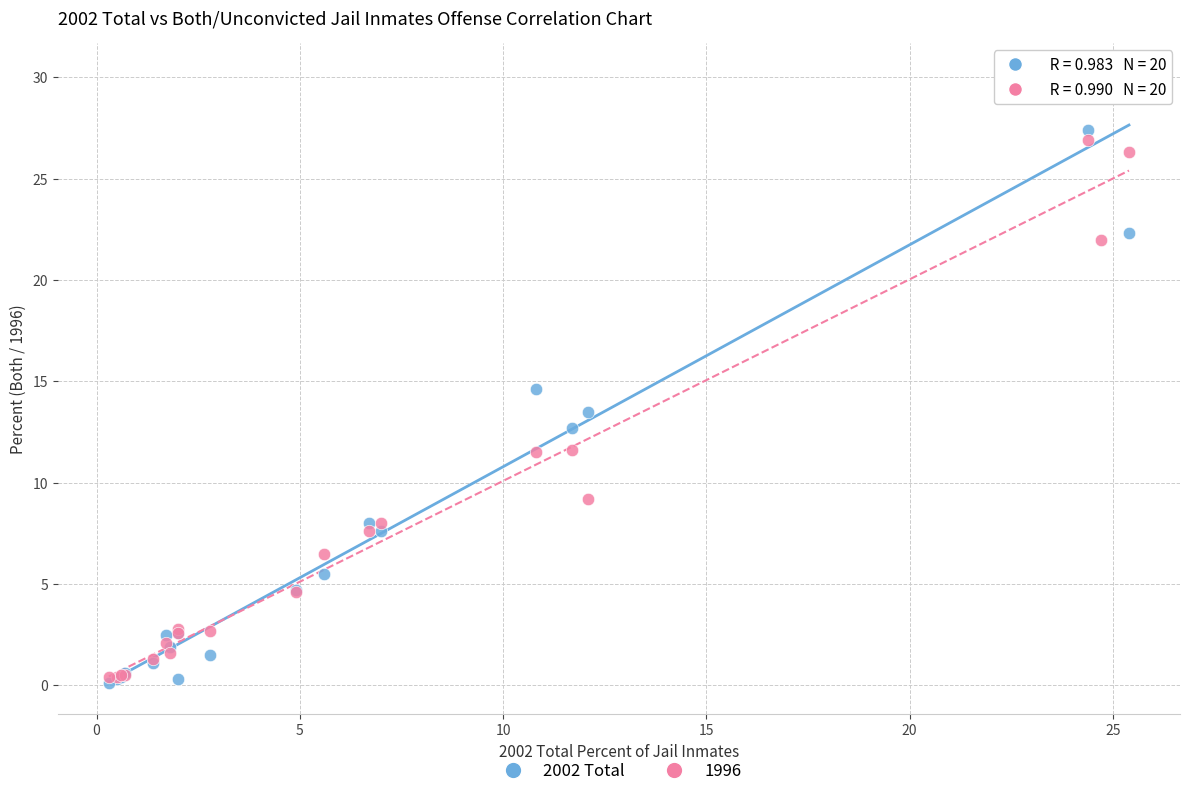

Across all series, what Y value is closest to 15?

14.6